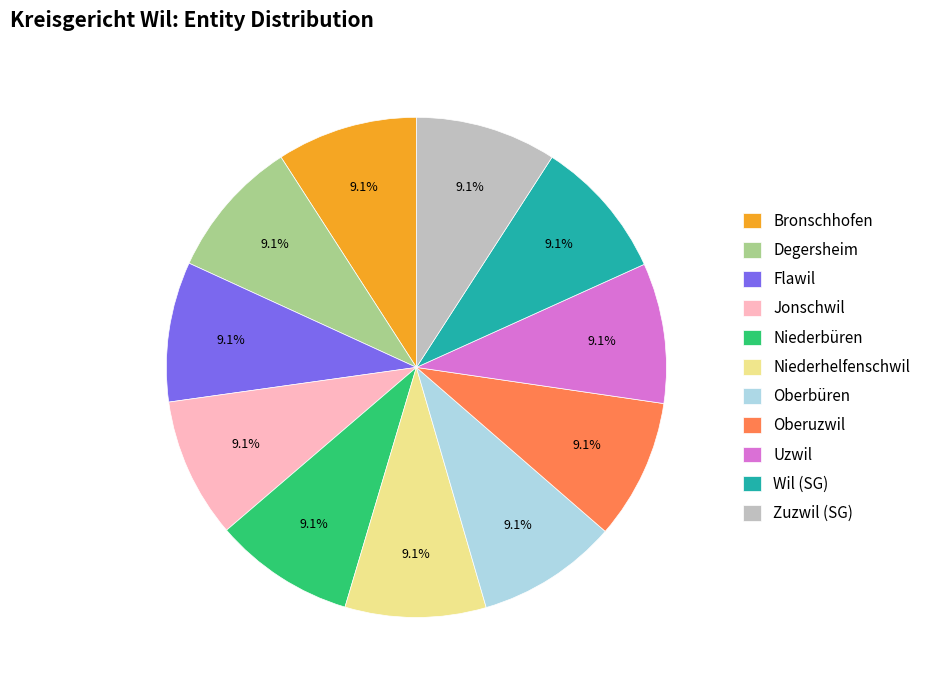

To the nearest percent, what percentage of the pie is Wil (SG)?

9%